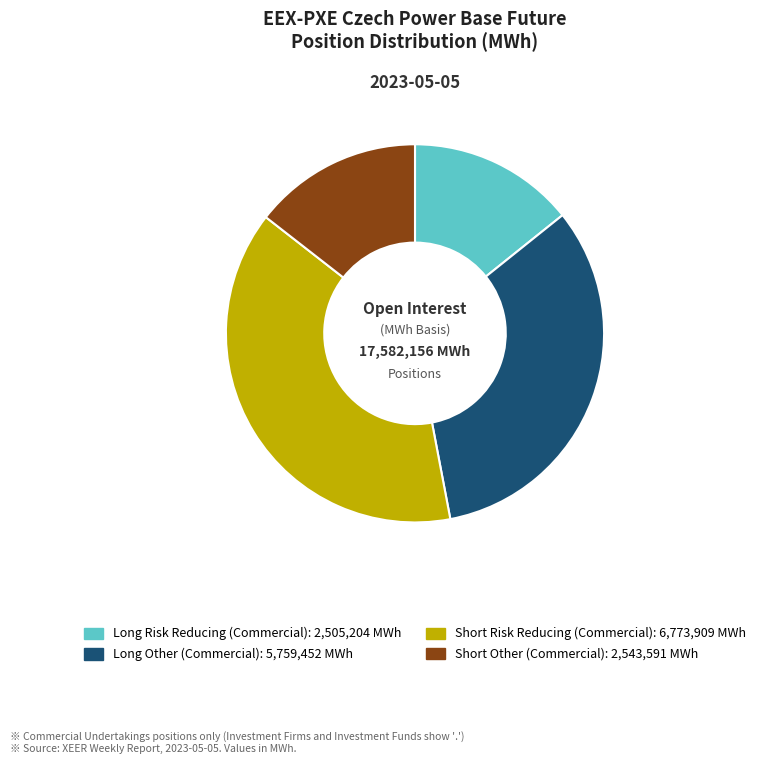

Approximately how many times larger is the value at Short Risk Reducing (Commercial) compared to Long Risk Reducing (Commercial)?

2.7